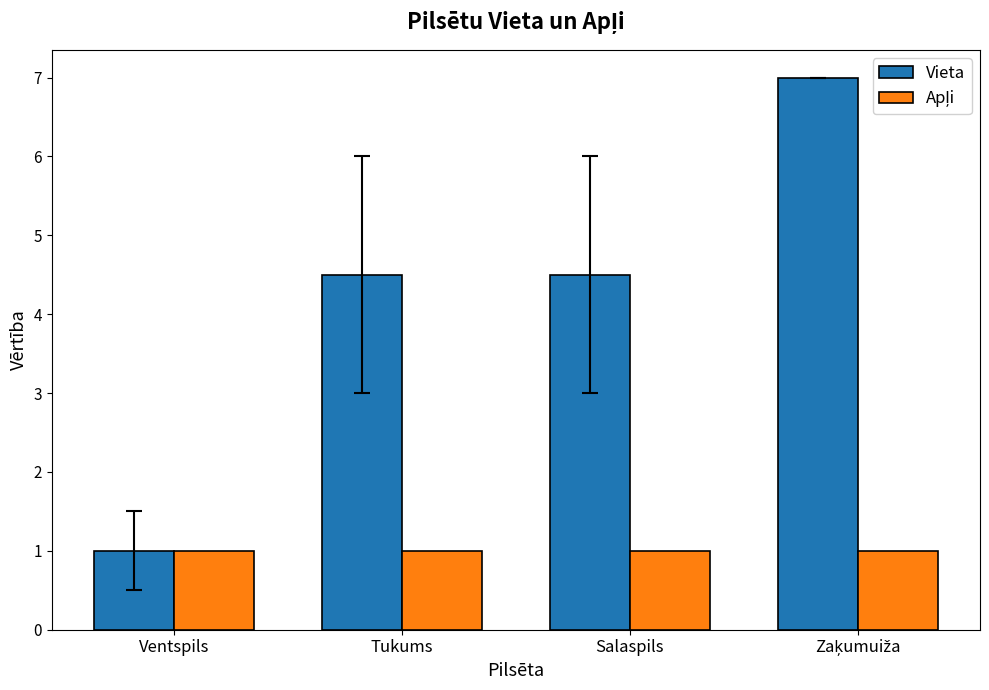

What is the label of the 3rd bar from the right?

Tukums